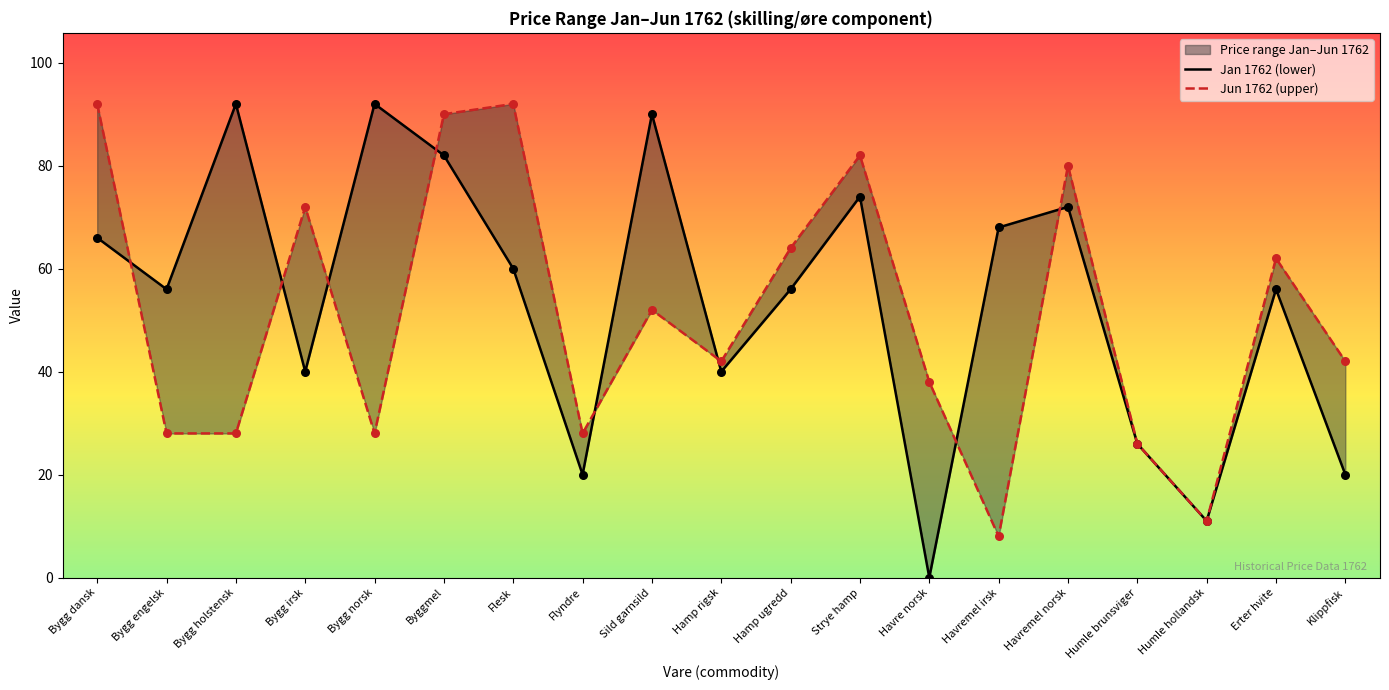

Is the value of Jun 1762 (upper) at Humle hollandsk greater than the value of Jan 1762 (lower) at Hamp rigsk?

No